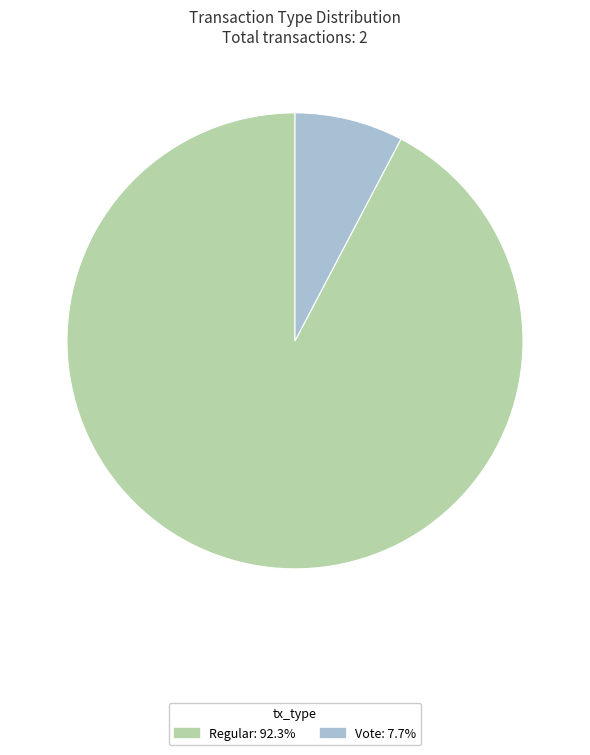

Which slice is the largest?

Regular